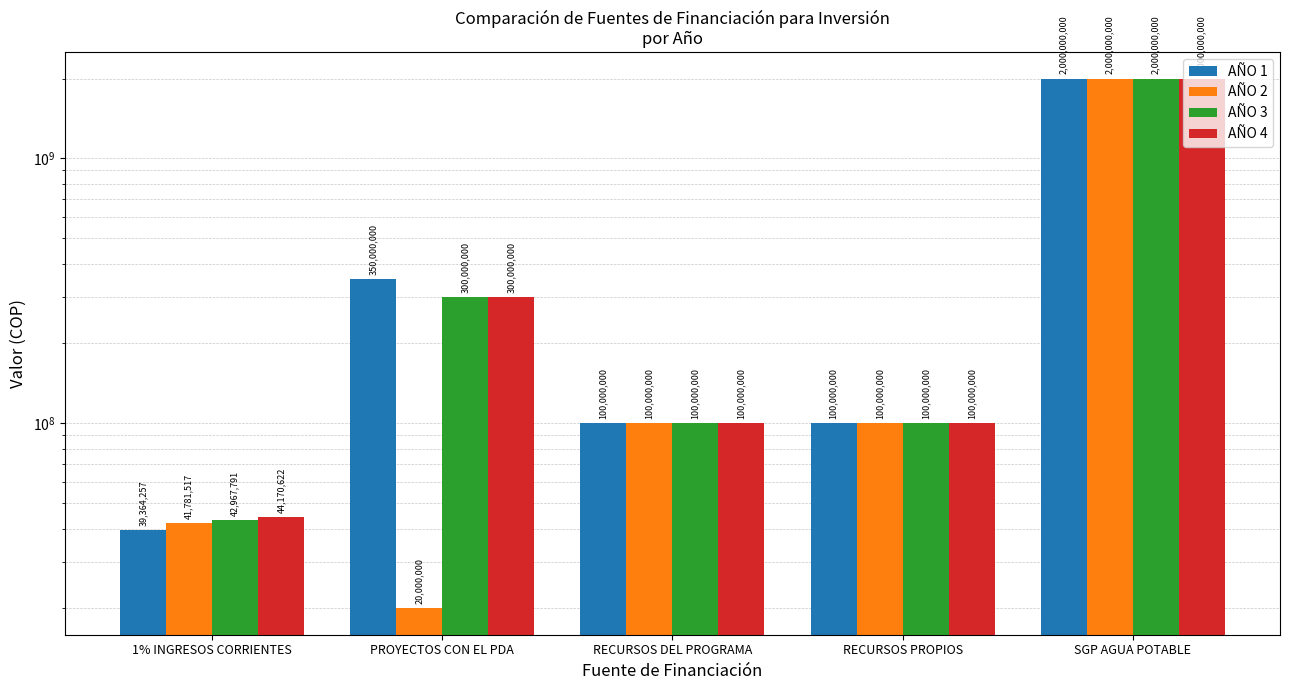

Which series has the widest spread of values?

AÑO 2